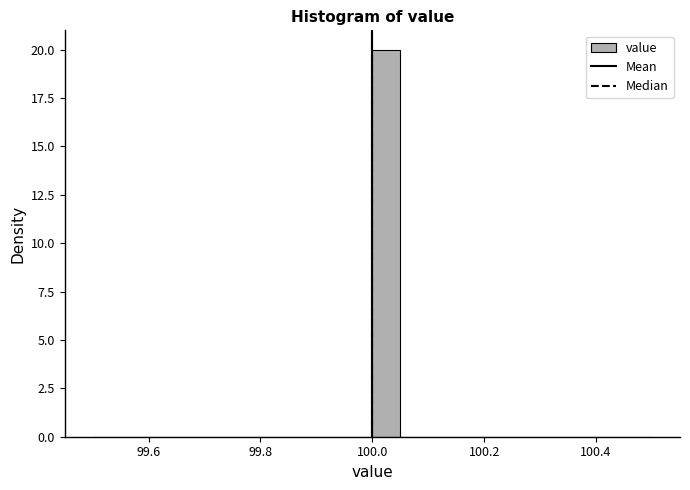

Read against the x-axis, roughly where is the centre of the tallest bar?

100.02